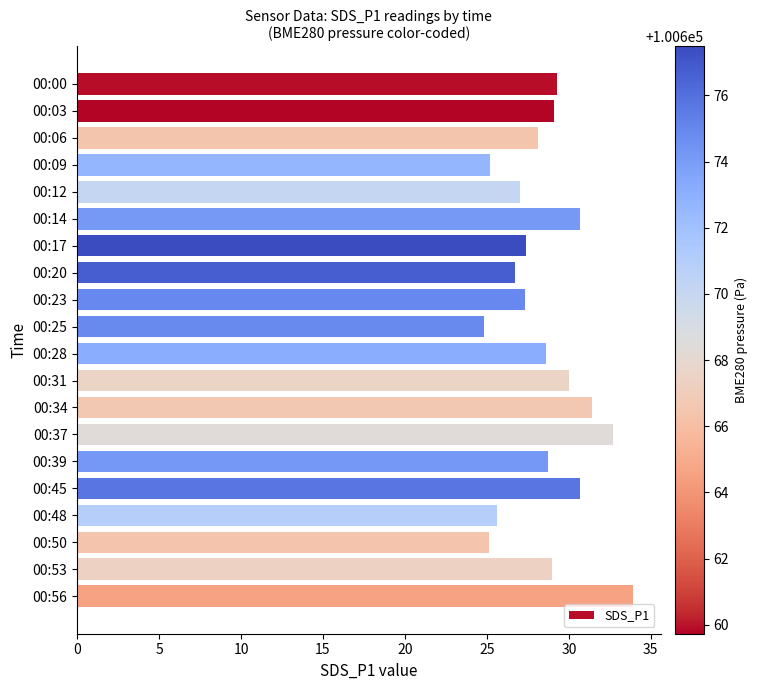

What is the change in value from 00:20 to 00:39?

+2.0